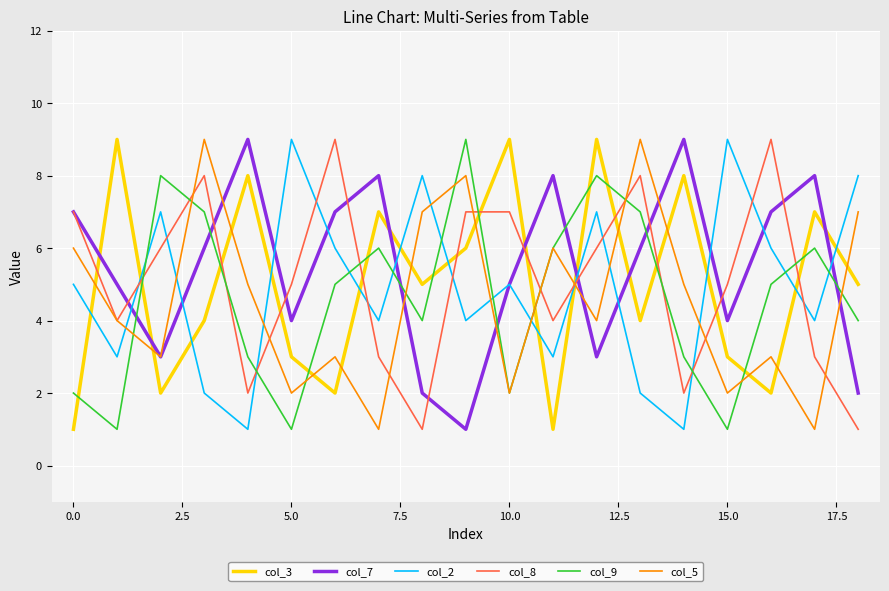

How many interior local peaks does the col_9 series have?

5